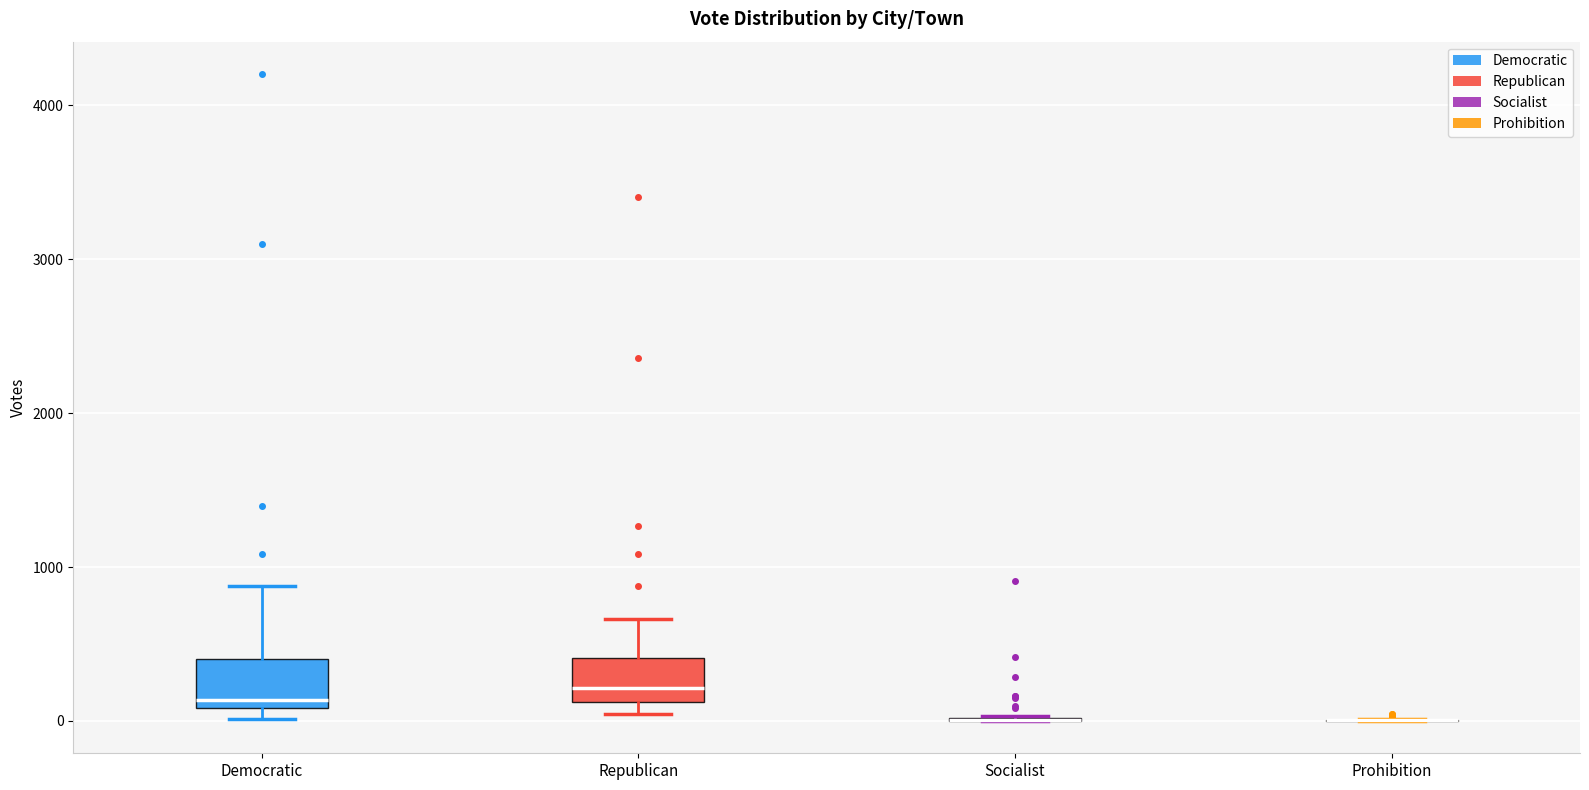

Reading left to right, read every box against the y-axis: the position of its median line, the range the box covers, and the ends of its whiskers. The values are not printed on the chart, so give them approximately, as read against the axis.

Democratic: median 100 (just above the box's lower edge), box 100 to 400, whiskers 0 to 900
Republican: median 200, box 100 to 400, whiskers 0 to 700
Socialist: box collapsed to a line at 0, whiskers 0 to 0
Prohibition: box collapsed to a line at 0, whiskers 0 to 0